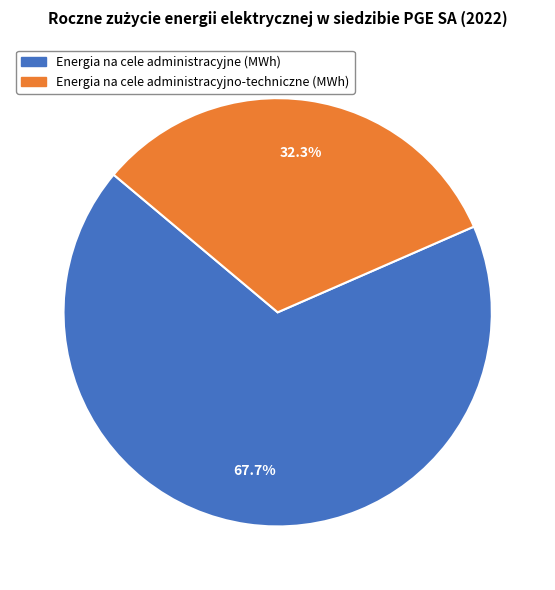

Is the sum of Energia na cele administracyjne (MWh) and Energia na cele administracyjno-techniczne (MWh) greater than half?

Yes